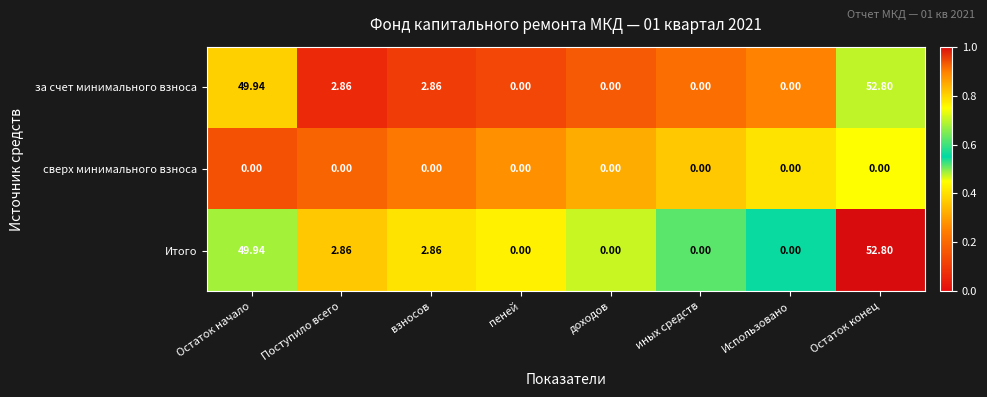

At which category is the sum across all series the highest?

Остаток конец